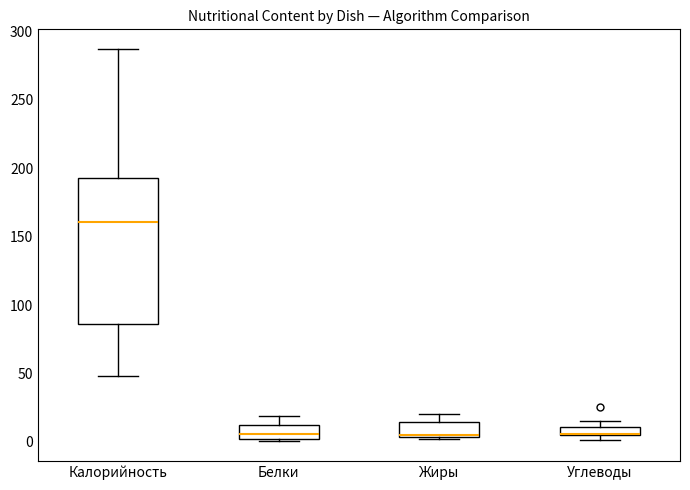

Which box is the tallest, from its lower edge to its upper edge?

Калорийность